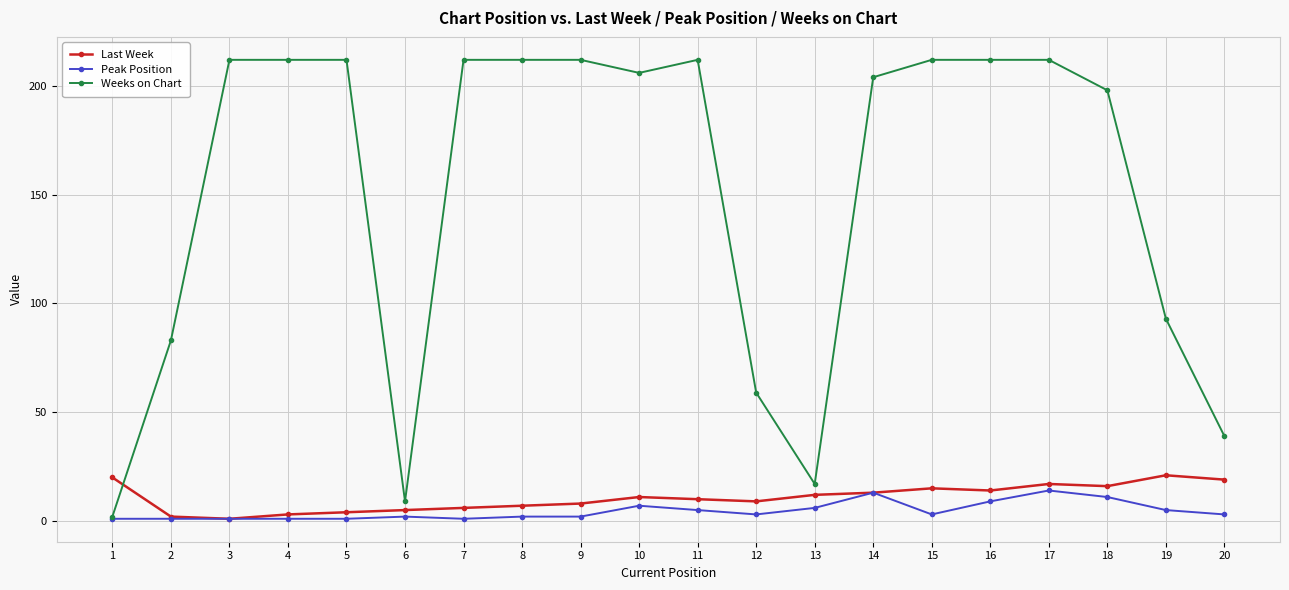

The Weeks on Chart series shows 212 at 7. True or false?

True